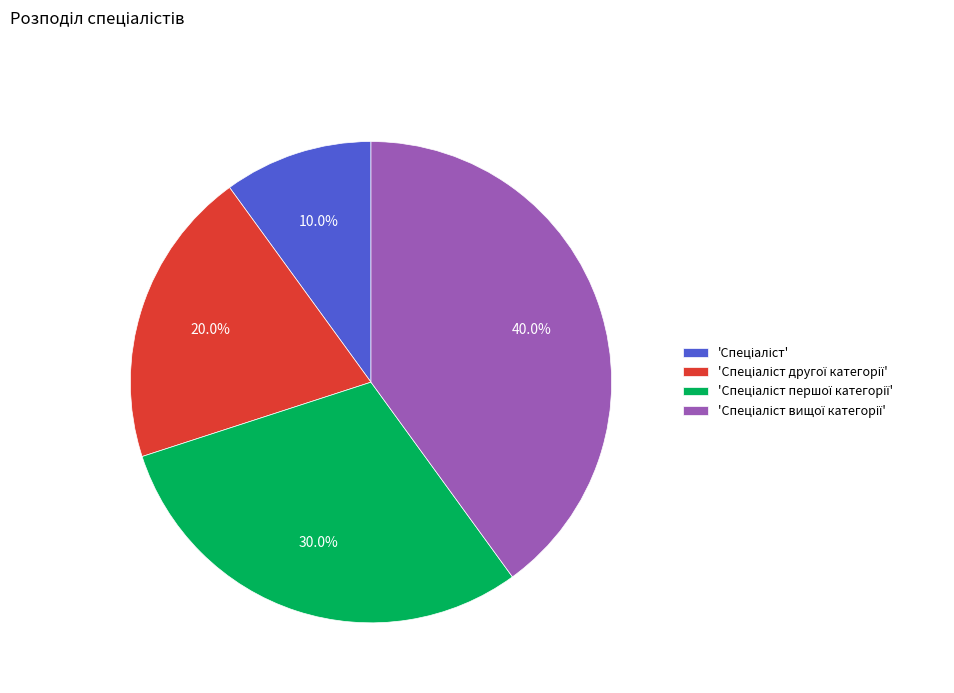

Is there any slice that represents more than half of the pie?

No